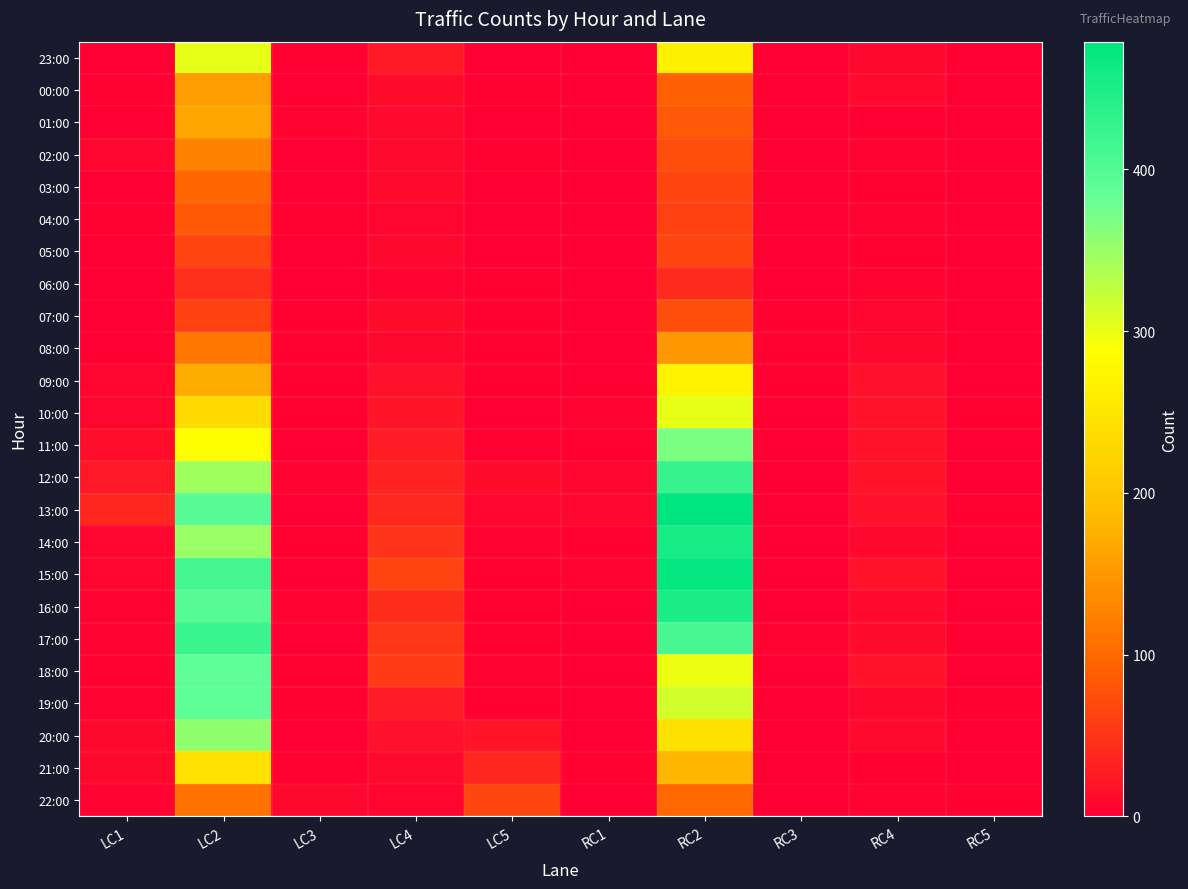

Rank the series by their maximum value, from highest to lowest.

13:00, 15:00, 14:00, 16:00, 12:00, 17:00, 18:00, 19:00, 11:00, 20:00, 23:00, 10:00, 09:00, 21:00, 01:00, 00:00, 08:00, 02:00, 22:00, 03:00, 04:00, 07:00, 05:00, 06:00